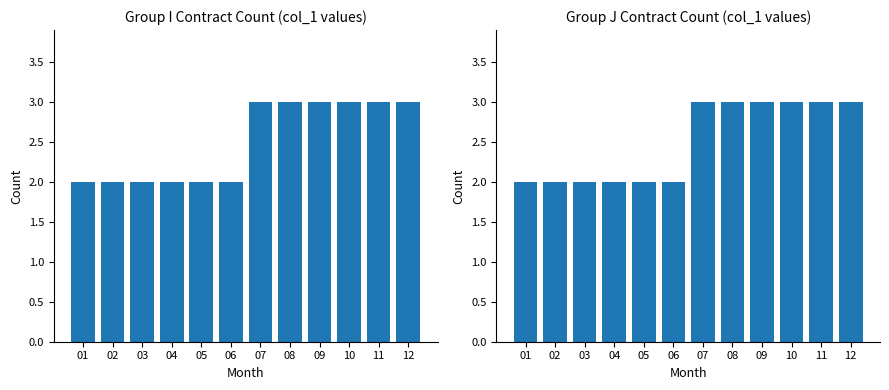

Rank the series at 10 from highest to lowest value.

Group I, Group J